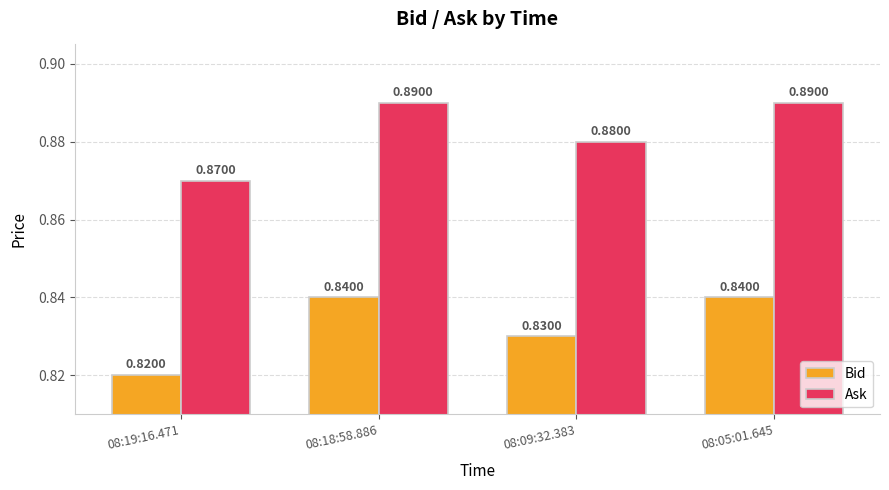

What is the total value across all series at 08:18:58.886?

1.7